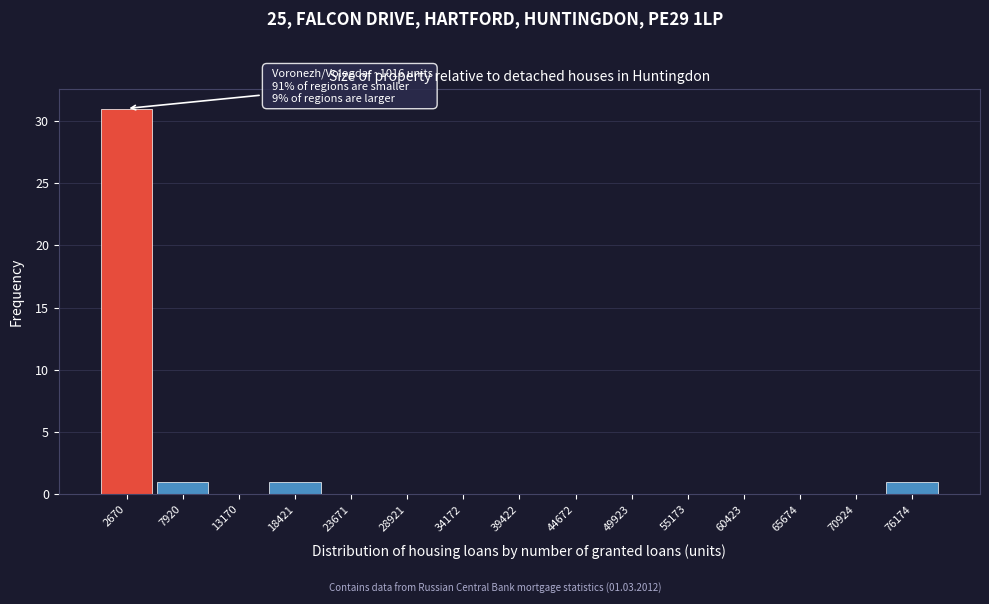

Which range on the x-axis has the tallest bar?

0 to 5000